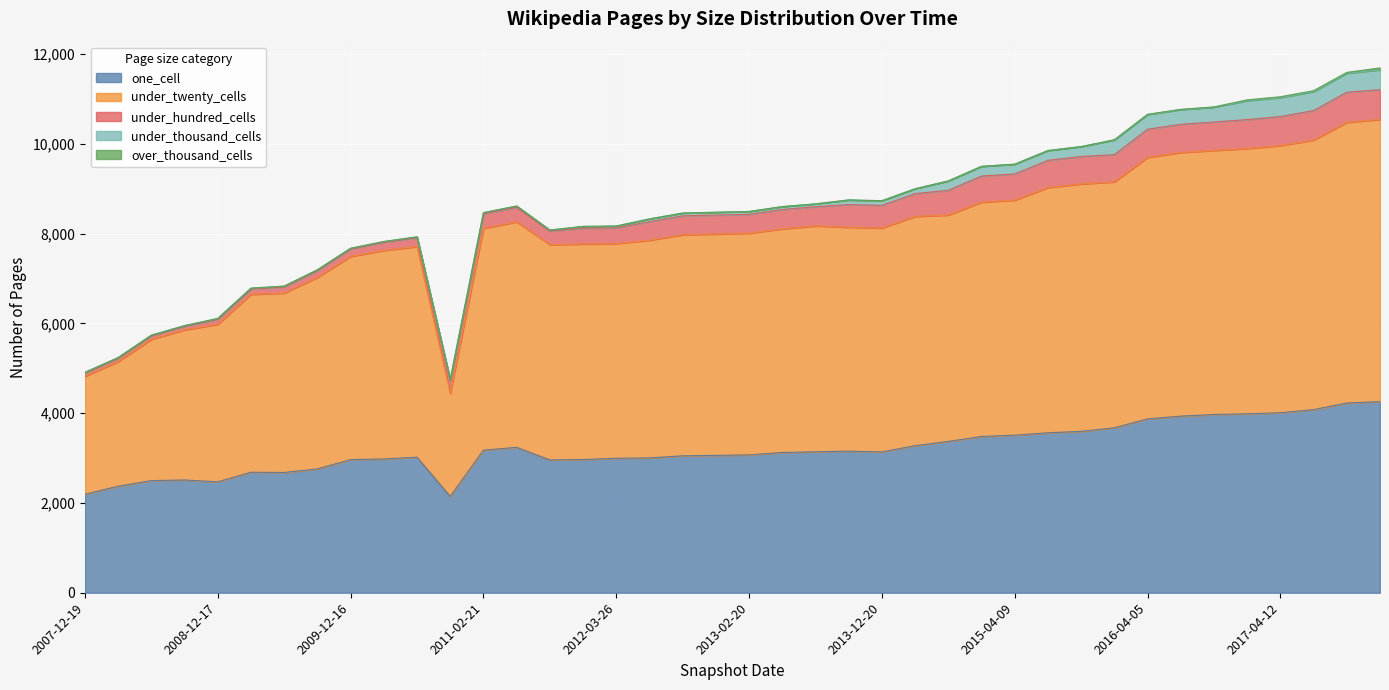

True or false: under_thousand_cells and under_twenty_cells cross at least once.

False